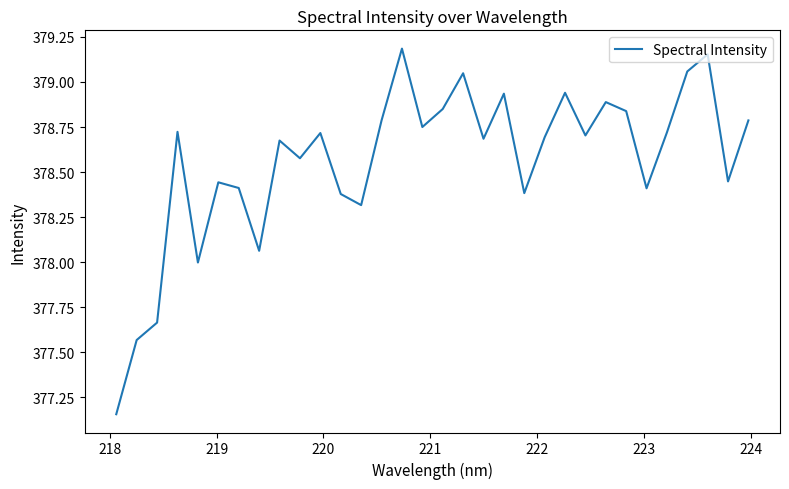

What is the difference between the maximum and minimum values?

2.0